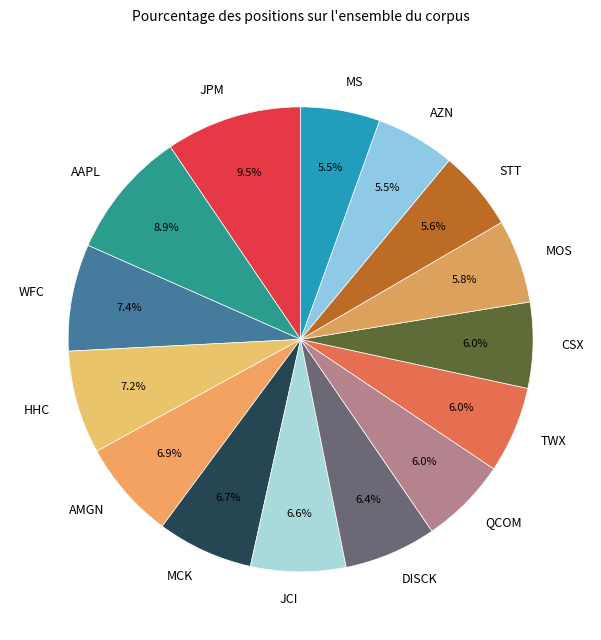

Count the number of slices in the pie.

15